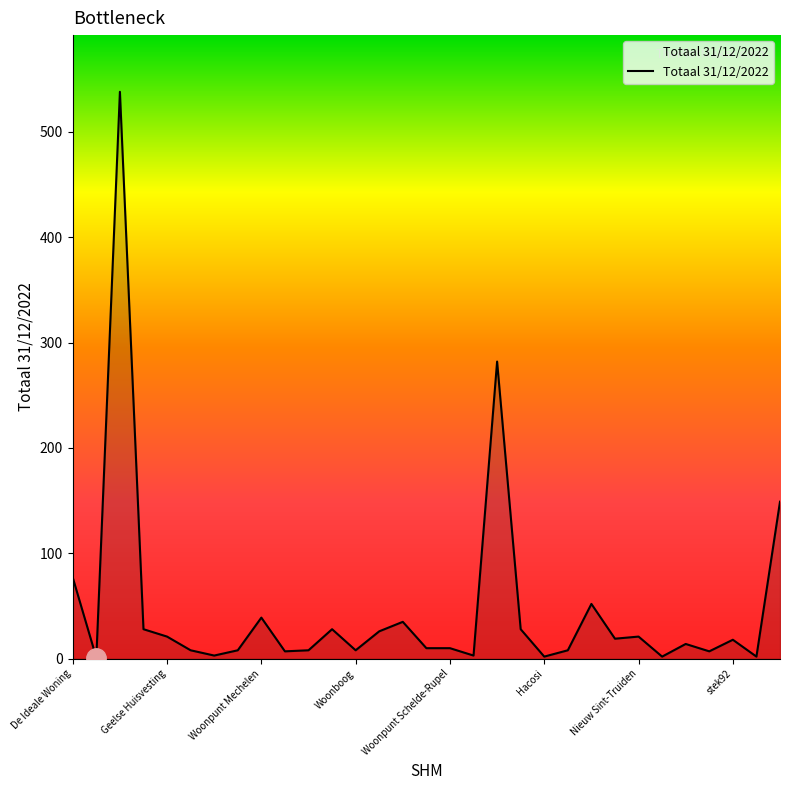

What is the difference between the maximum and minimum values?

537